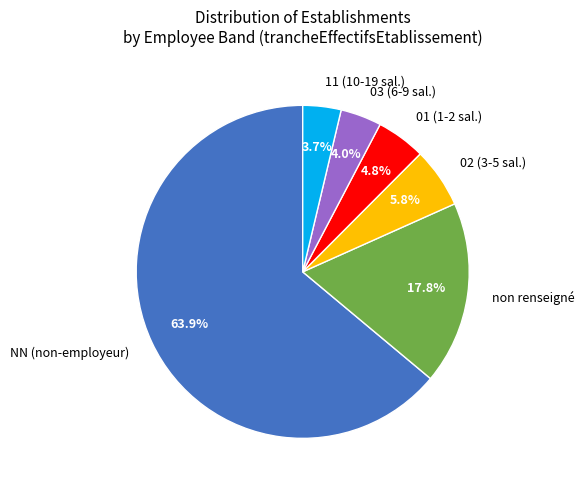

To the nearest percent, what is the difference between the largest and smallest slice percentages?

60%